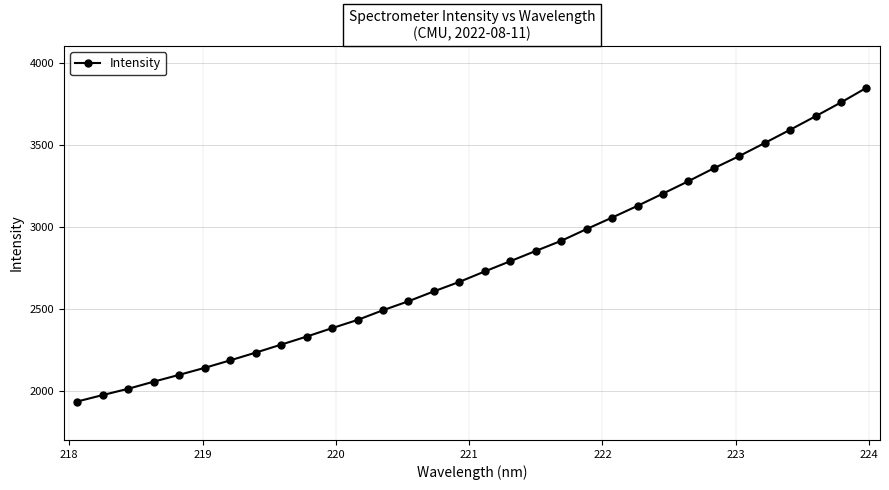

How many values exceed 2727?

16